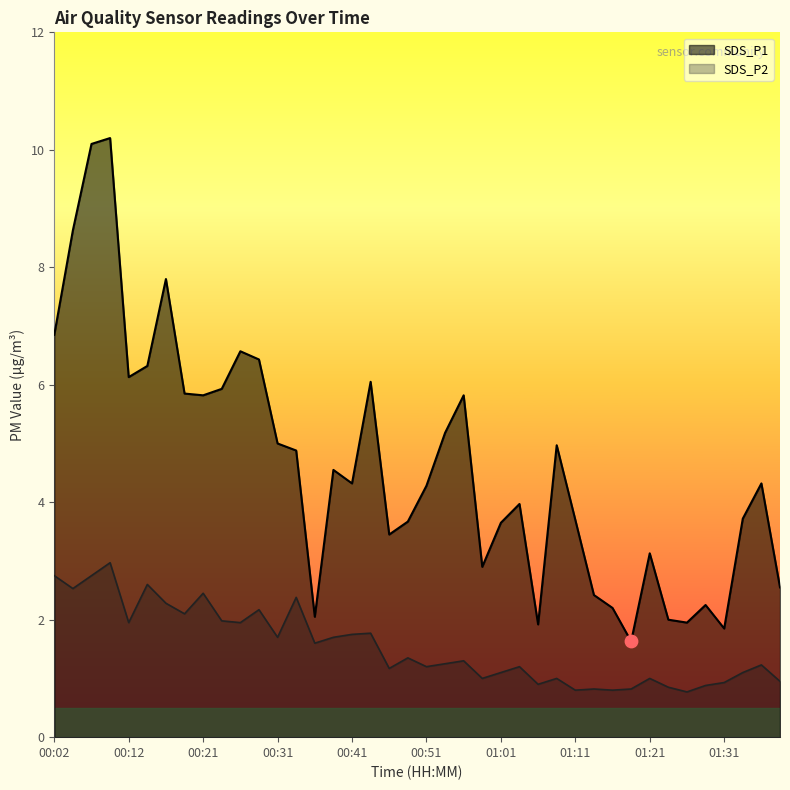

At how many categories does at least one series exceed 8?

3